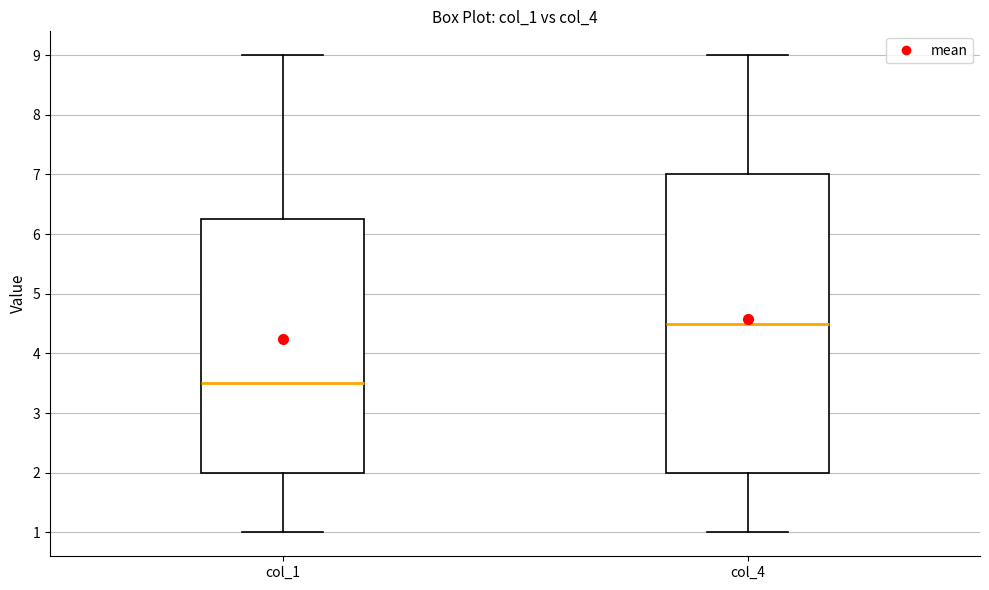

Where does the upper whisker of the box for col_4 end on the y-axis? The values are not printed on the chart, so give them approximately, as read against the axis.

9.0